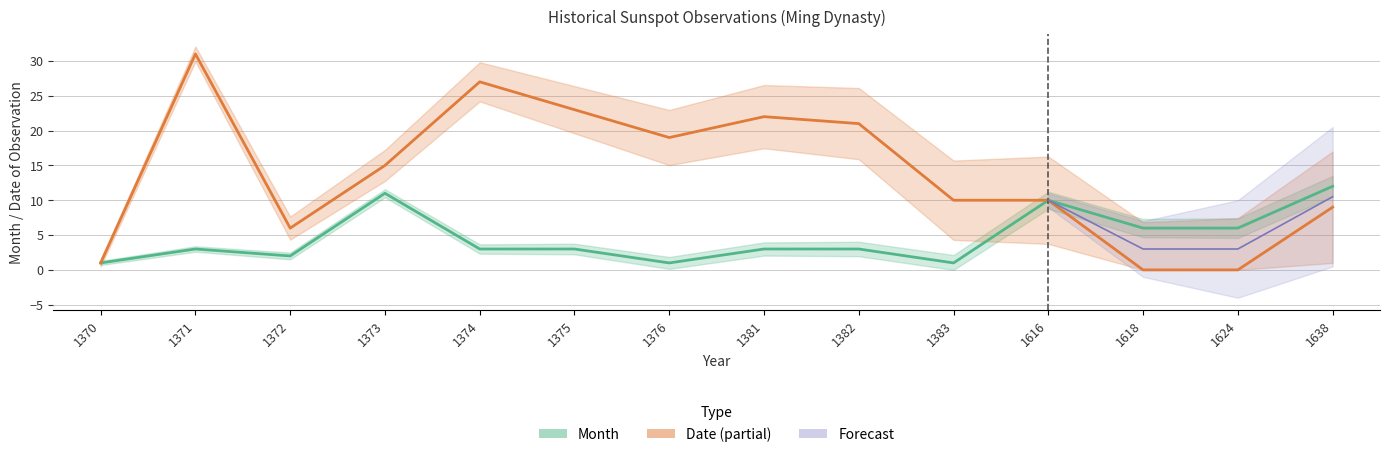

True or false: Month has more than 1 interior local peaks.

True